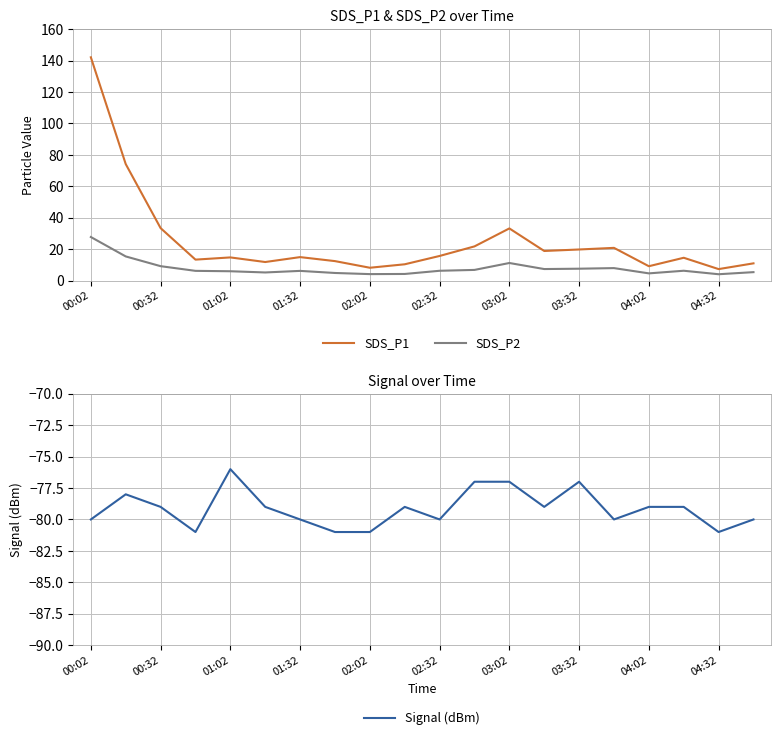

Is it true that SDS_P2 equals 7.6 at 03:32?

True